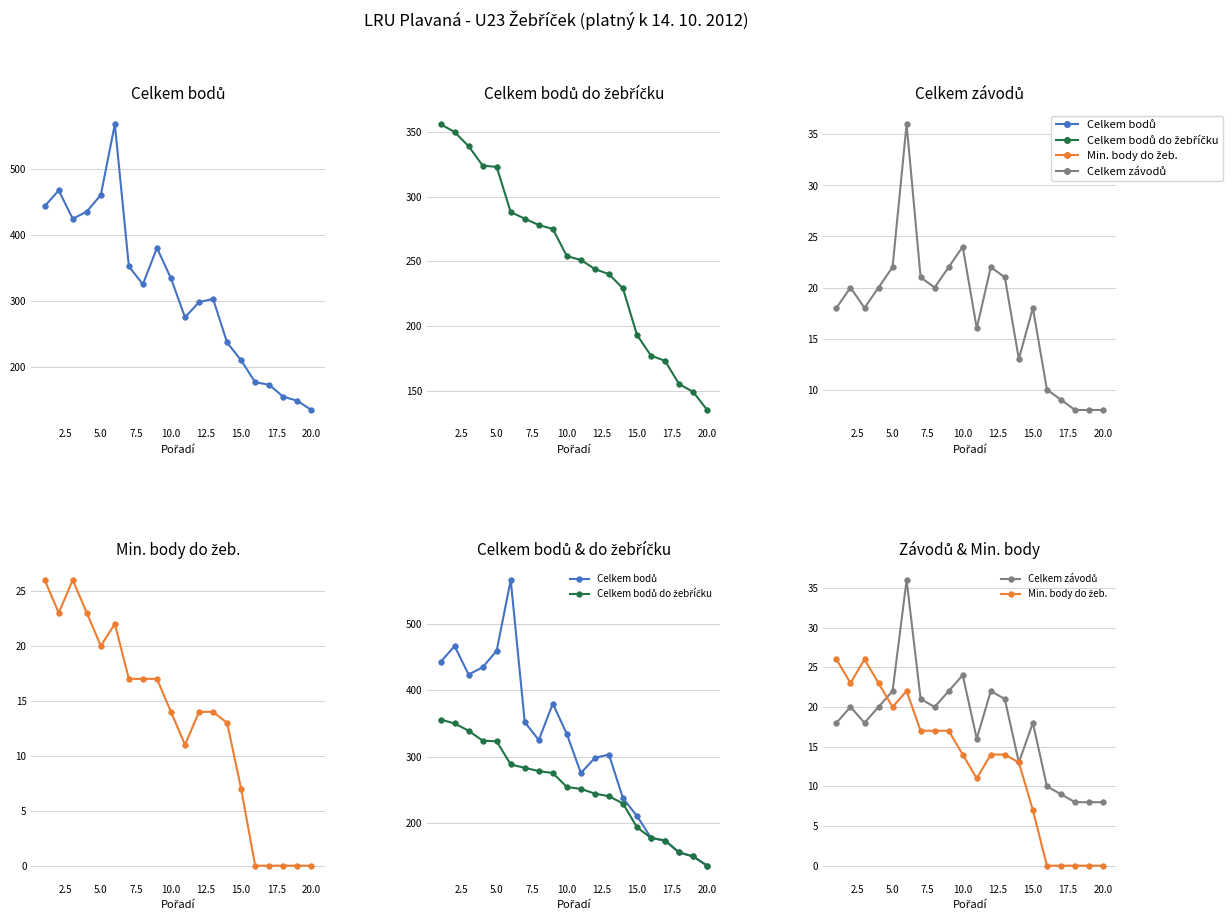

What is the average value of the Min. body do žeb. series?

13